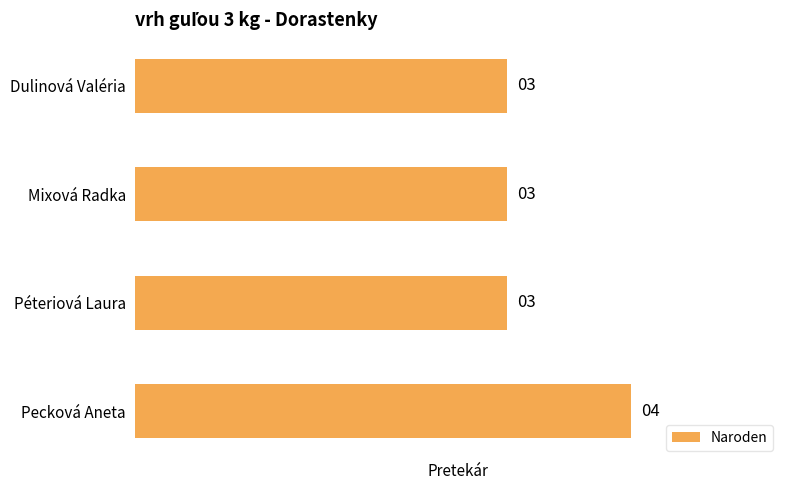

The chart shows a value of 3 at Mixová Radka. True or false?

True